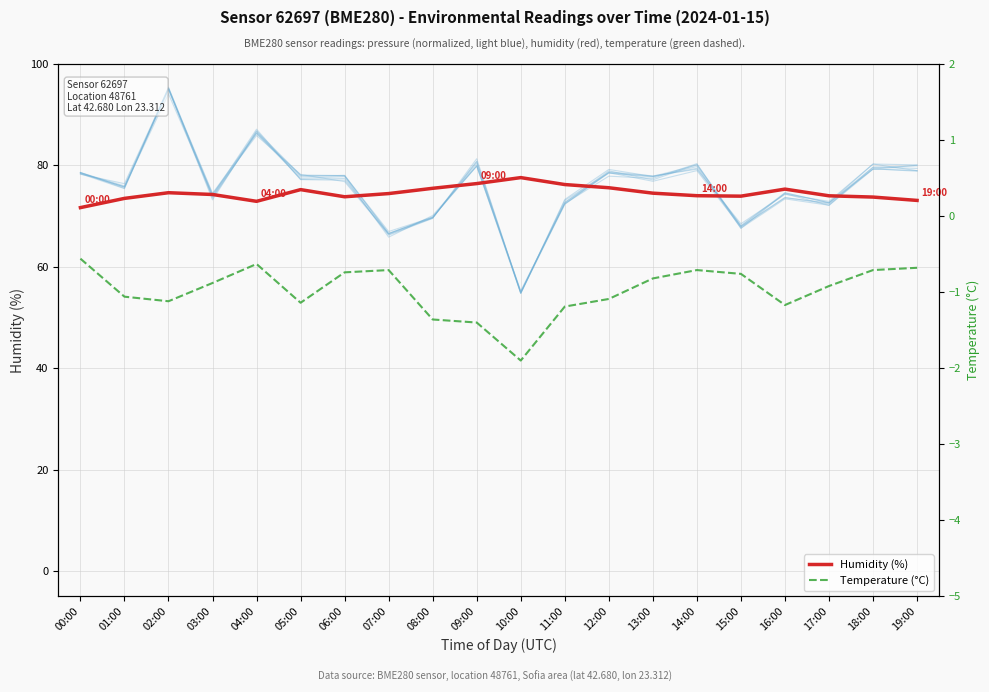

List the series in order of their peak value, lowest first.

Temperature (°C), Humidity (%)